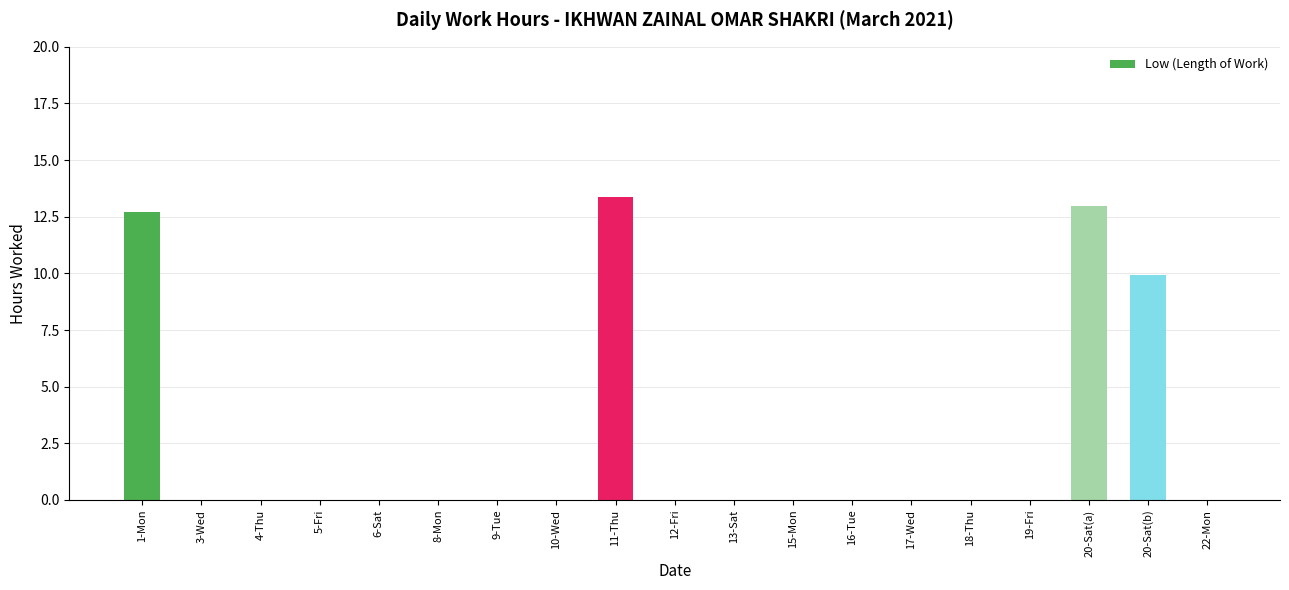

At which label is the value closest to 6?

20-Sat(b)